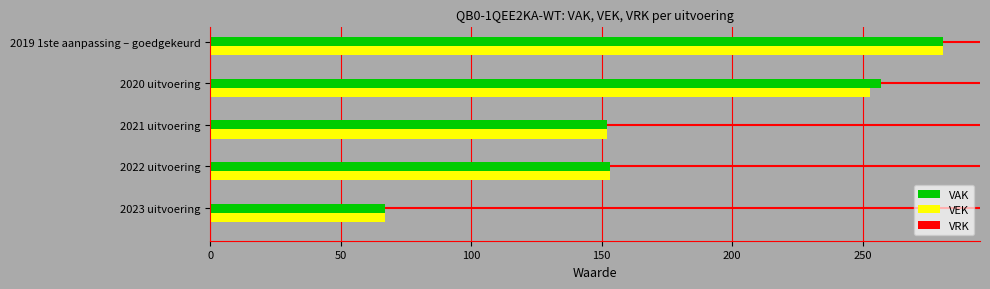

The VEK series shows 95 at 2023 uitvoering. True or false?

False